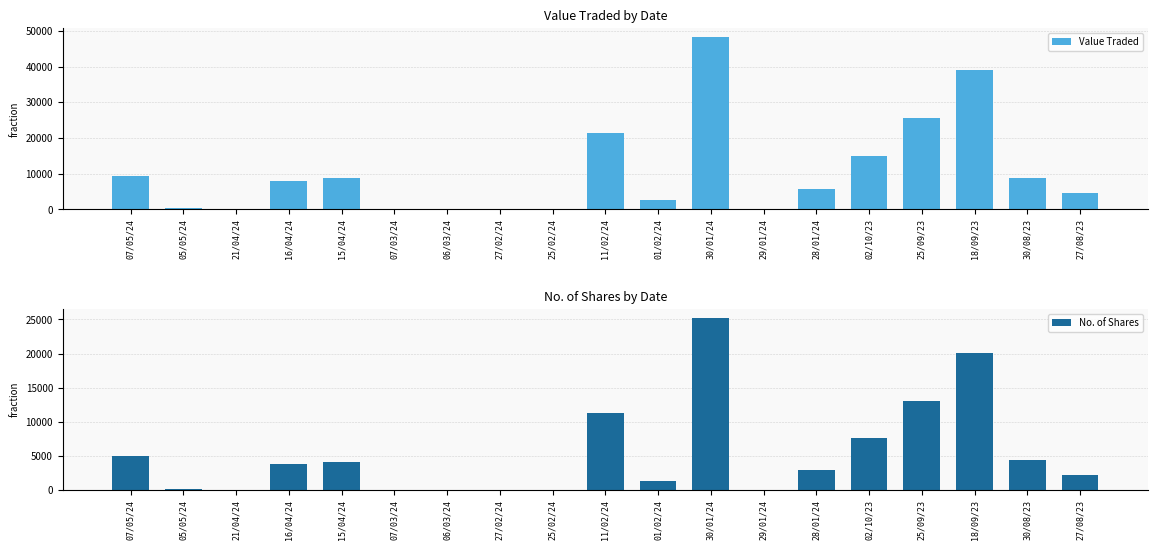

How many bars are there in each group?

2